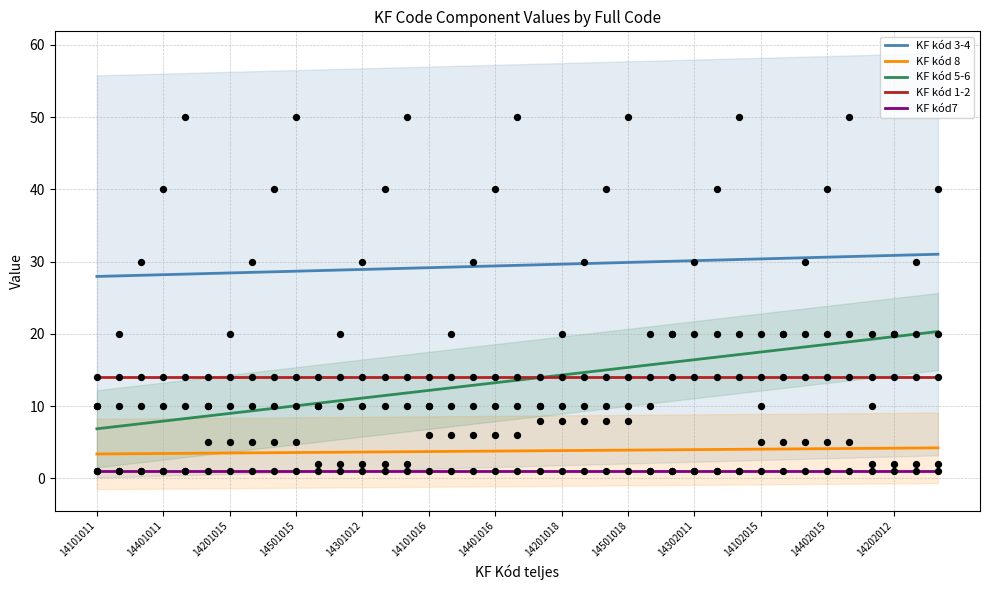

The value of KF kód 3-4 at 14501018 is 9.2. True or false?

False